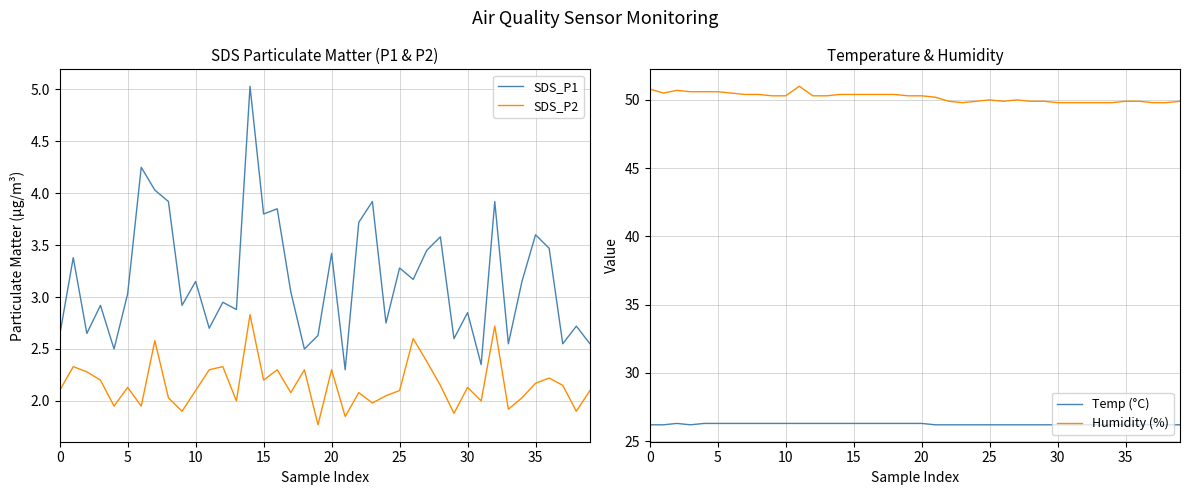

Reading left to right, what are all the values shown in this chart?

SDS_P1: 2.6	3.4	2.6	2.9	2.5	3.0	4.2	4.0	3.9	2.9	3.1	2.7	3.0	2.9	5.0	3.8	3.9	3.0	2.5	2.6	3.4	2.3	3.7	3.9	2.8	3.3	3.2	3.5	3.6	2.6	2.9	2.4	3.9	2.5	3.1	3.6	3.5	2.5	2.7	2.5
SDS_P2: 2.1	2.3	2.3	2.2	1.9	2.1	1.9	2.6	2.0	1.9	2.1	2.3	2.3	2.0	2.8	2.2	2.3	2.1	2.3	1.8	2.3	1.9	2.1	2.0	2.0	2.1	2.6	2.4	2.1	1.9	2.1	2.0	2.7	1.9	2.0	2.2	2.2	2.1	1.9	2.1
Temp (°C): 26.2	26.2	26.3	26.2	26.3	26.3	26.3	26.3	26.3	26.3	26.3	26.3	26.3	26.3	26.3	26.3	26.3	26.3	26.3	26.3	26.3	26.2	26.2	26.2	26.2	26.2	26.2	26.2	26.2	26.2	26.2	26.2	26.2	26.2	26.2	26.2	26.2	26.2	26.2	26.2
Humidity (%): 50.8	50.5	50.7	50.6	50.6	50.6	50.5	50.4	50.4	50.3	50.3	51.0	50.3	50.3	50.4	50.4	50.4	50.4	50.4	50.3	50.3	50.2	49.9	49.8	49.9	50.0	49.9	50.0	49.9	49.9	49.8	49.8	49.8	49.8	49.8	49.9	49.9	49.8	49.8	49.9